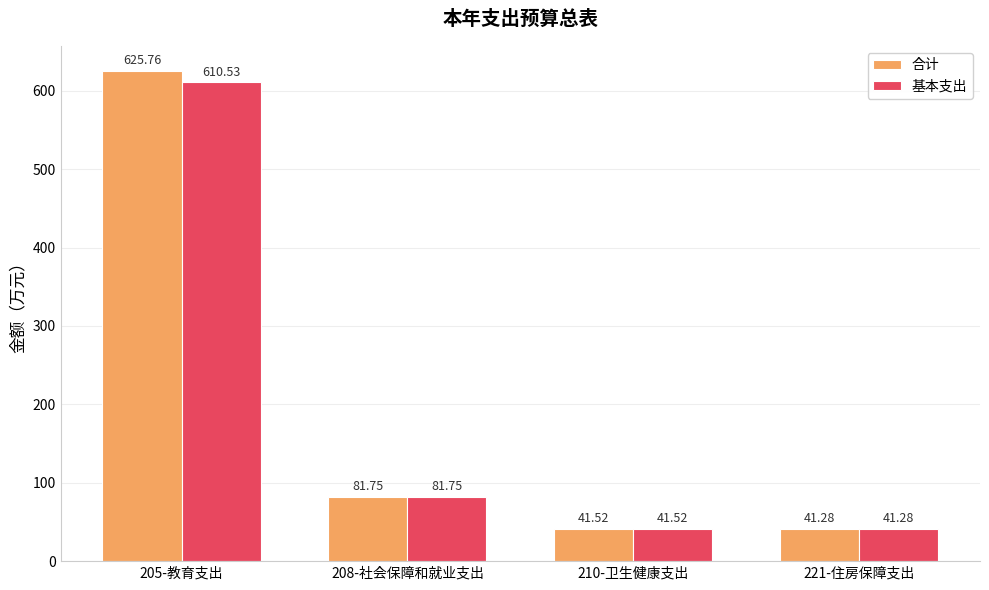

Reading left to right, extract all data points from this chart.

合计: 625.8	81.8	41.5	41.3
基本支出: 610.5	81.8	41.5	41.3